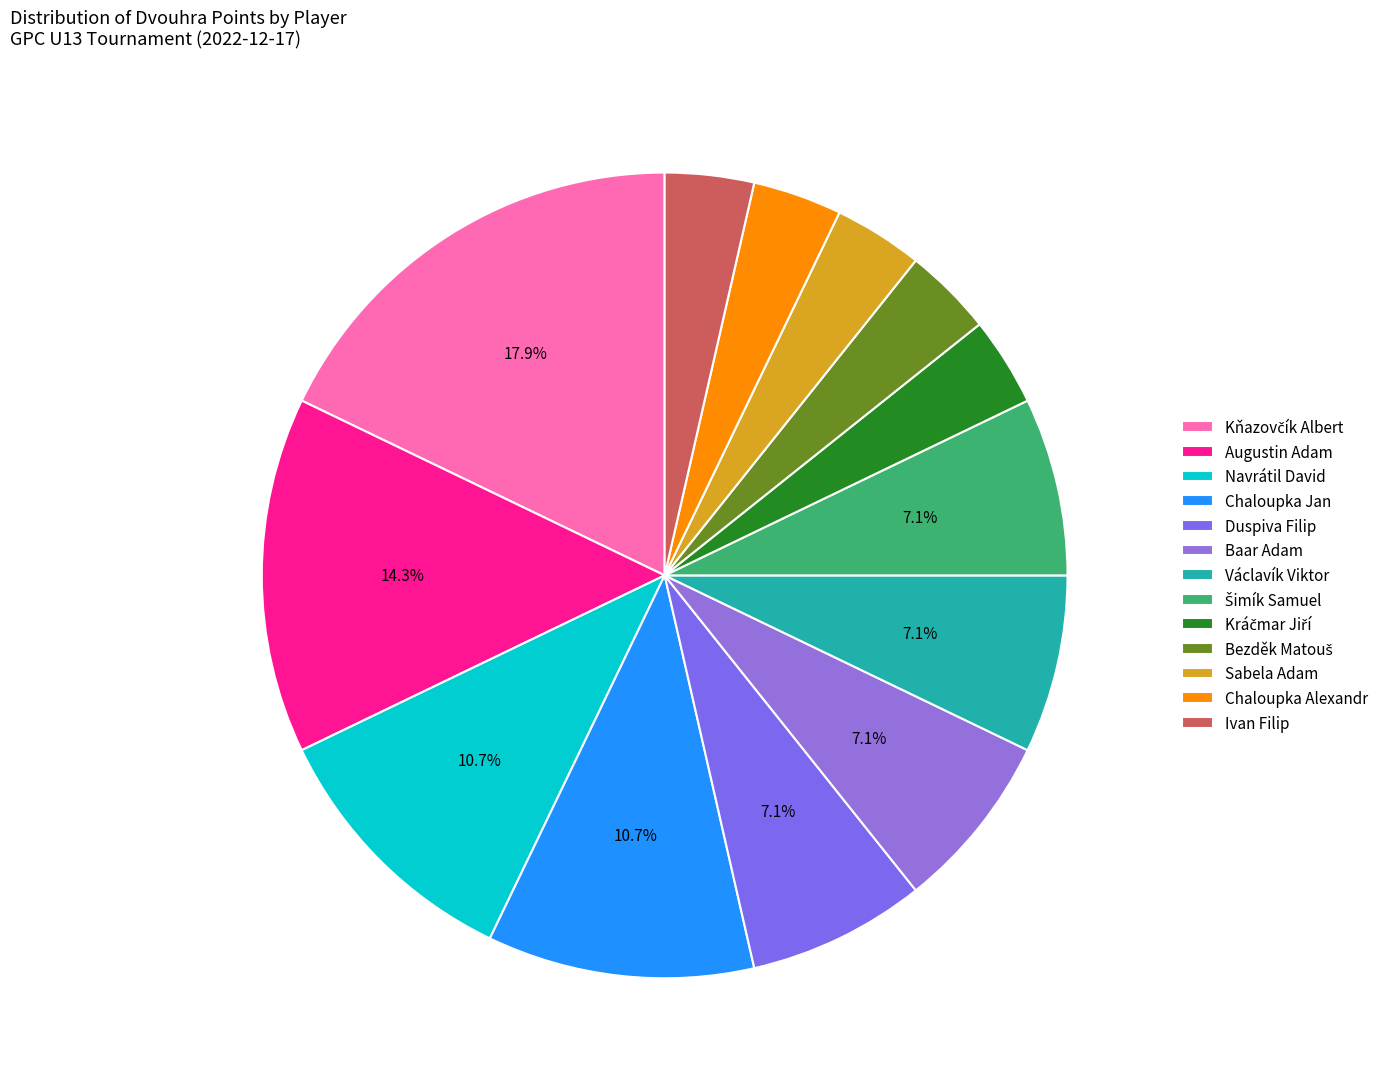

How many slices are in this pie chart?

13